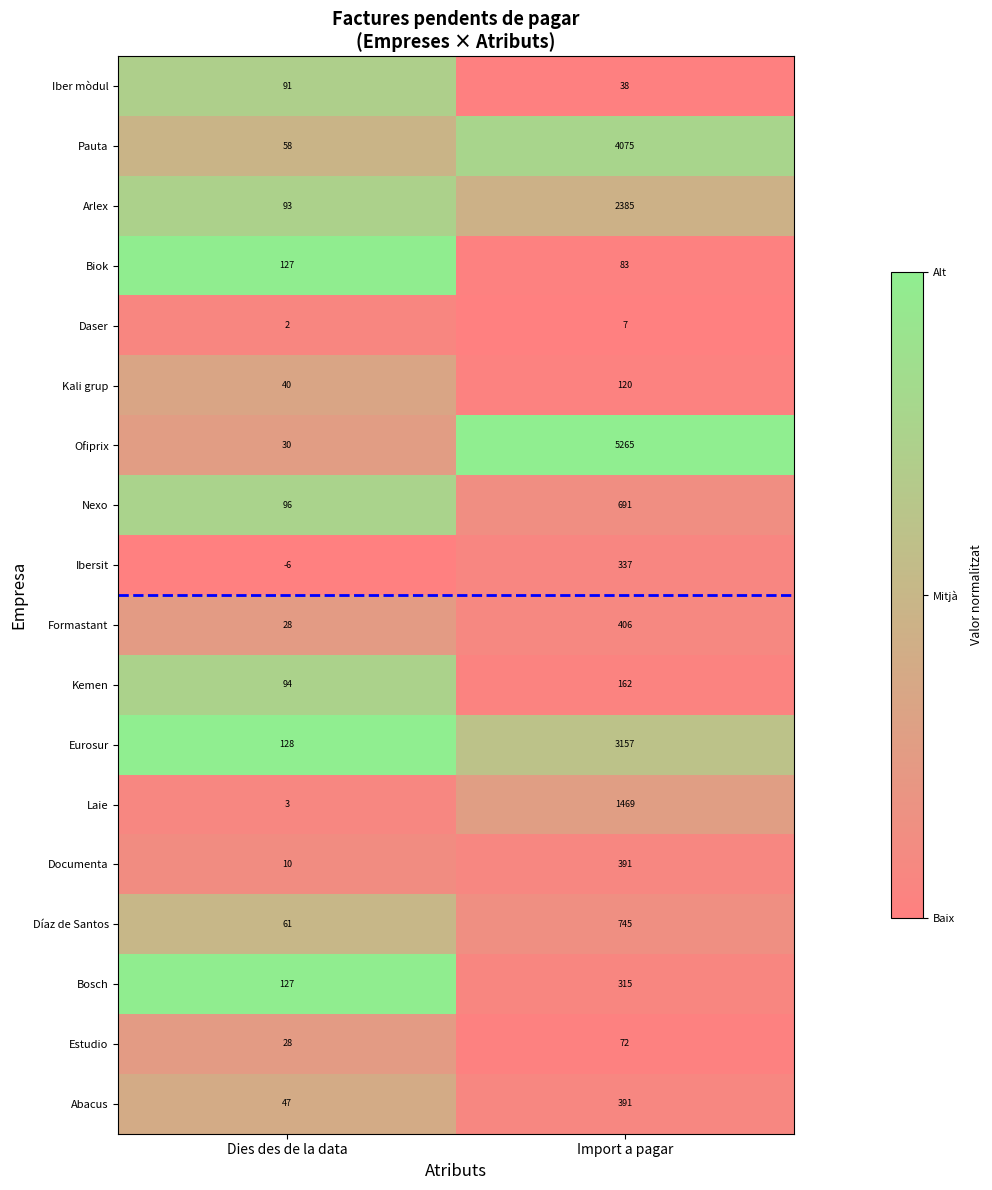

Which series has the widest spread of values?

Ofiprix